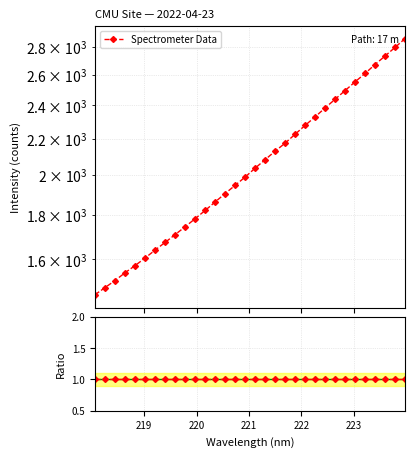

How many series are shown in this chart?

2